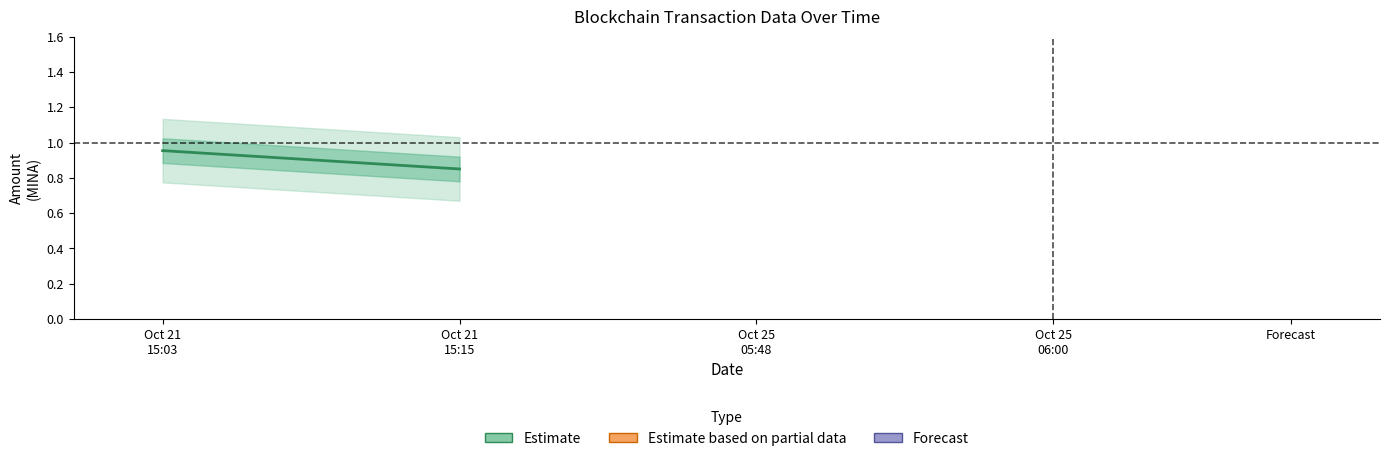

How many lines are shown in the chart?

3